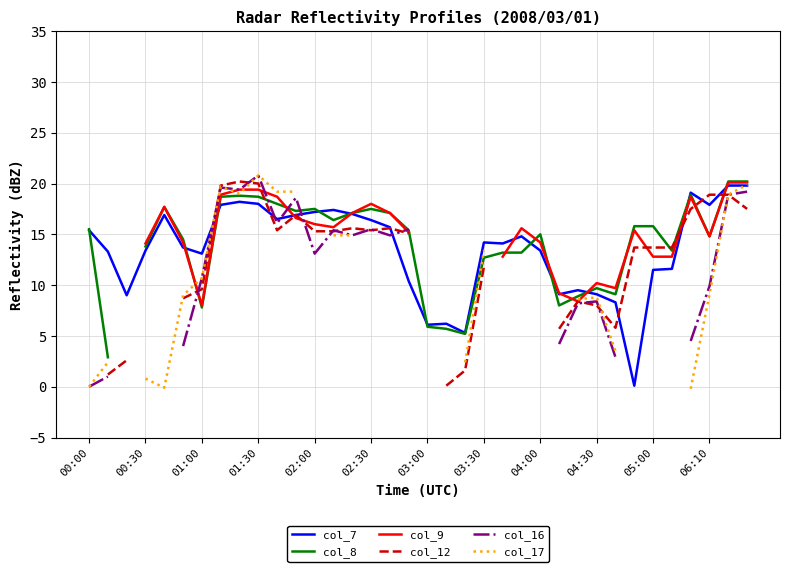

What is the highest value of the col_16 series?

20.8